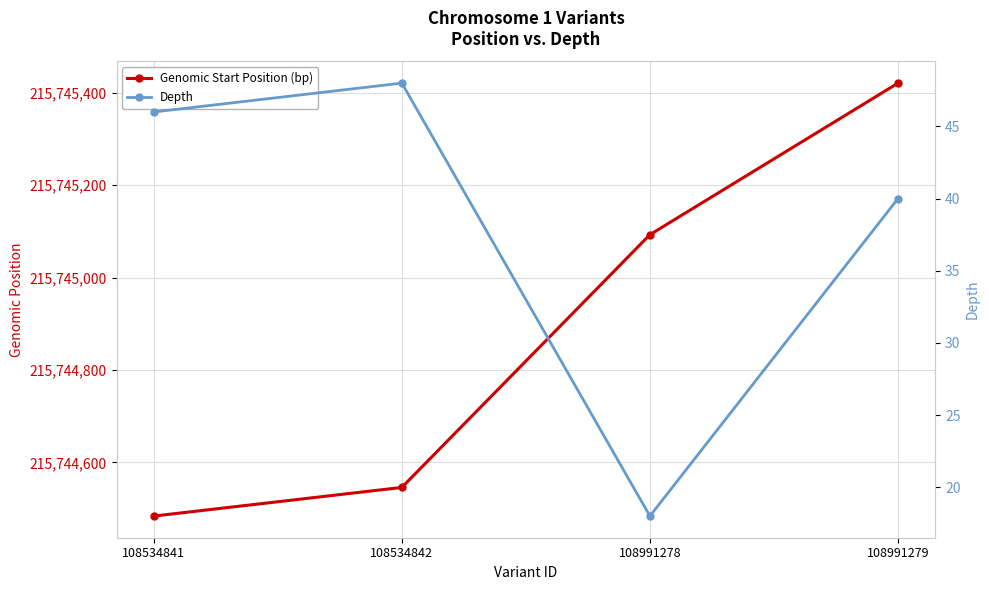

Reading left to right, extract all data points from this chart.

Genomic Start Position (bp): 108534841=215744484	108534842=215744546	108991278=215745093	108991279=215745421
Depth: 108534841=46	108534842=48	108991278=18	108991279=40